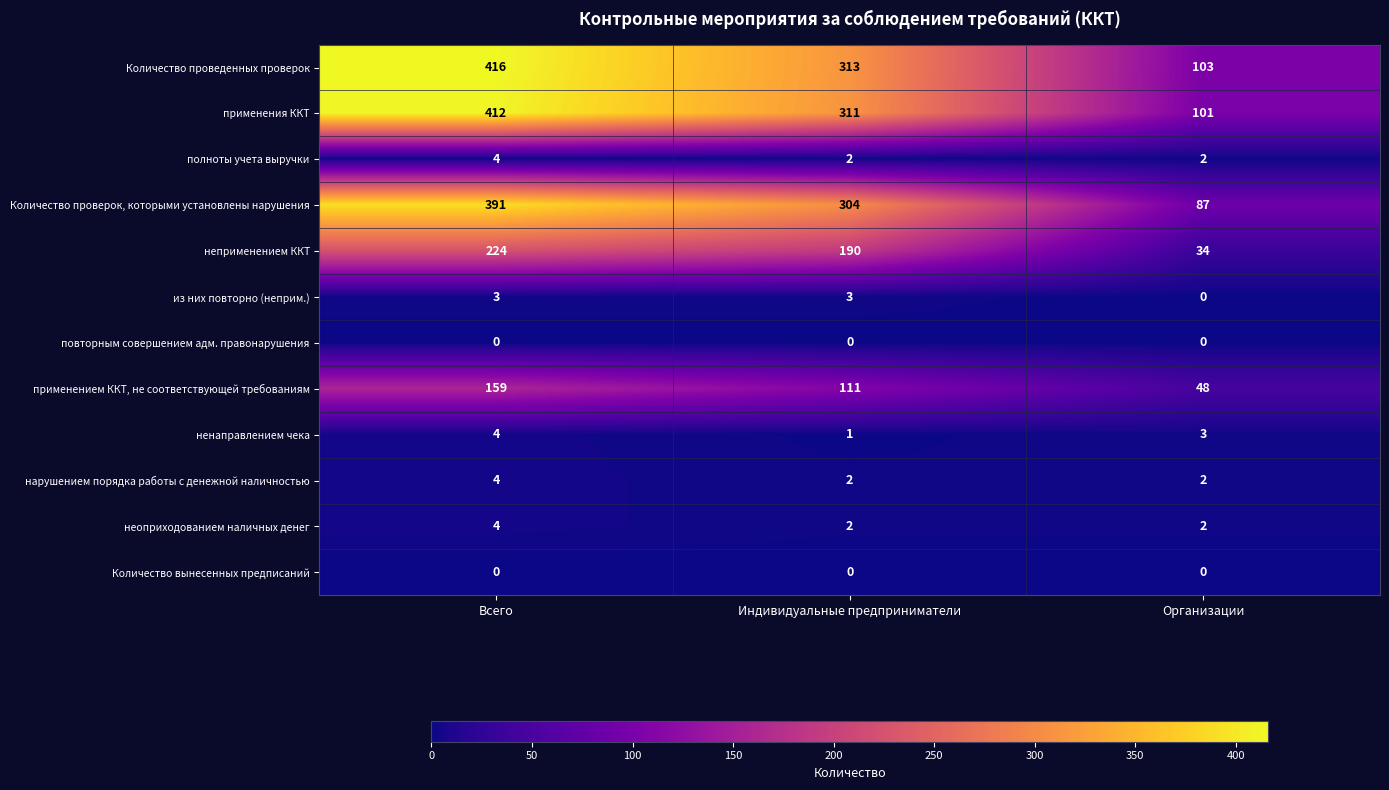

How many data points does each series have?

3